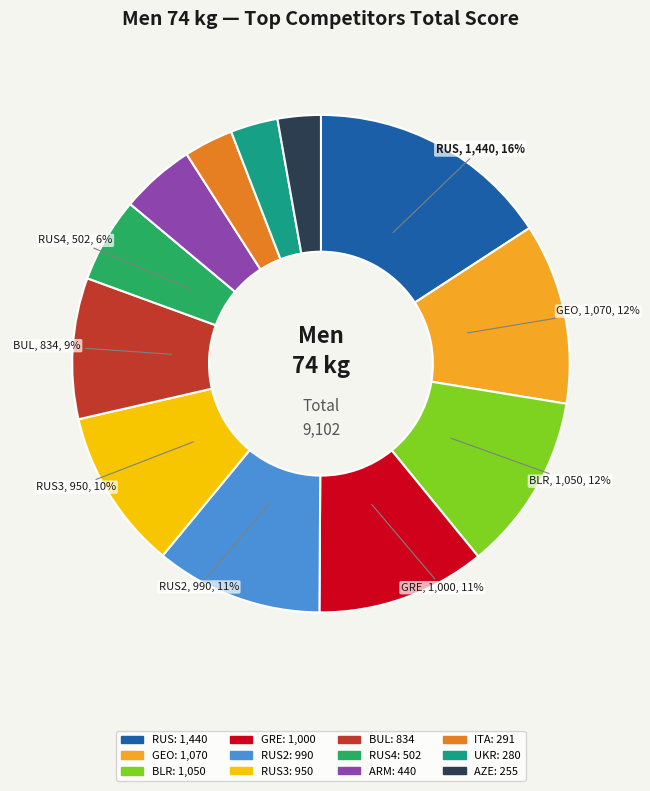

Is there any slice that represents more than half of the pie?

No